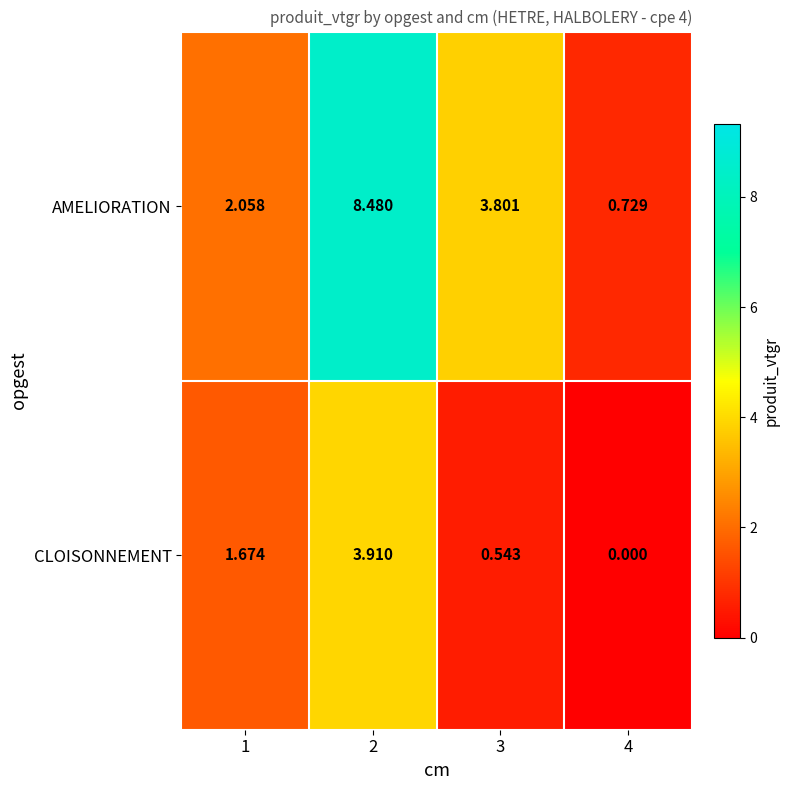

Which series has the widest spread of values?

AMELIORATION